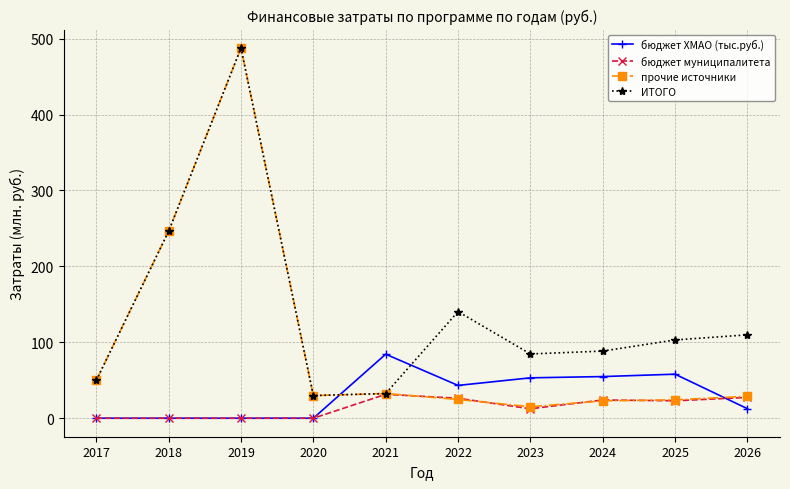

At which category is the sum across all series the highest?

2019